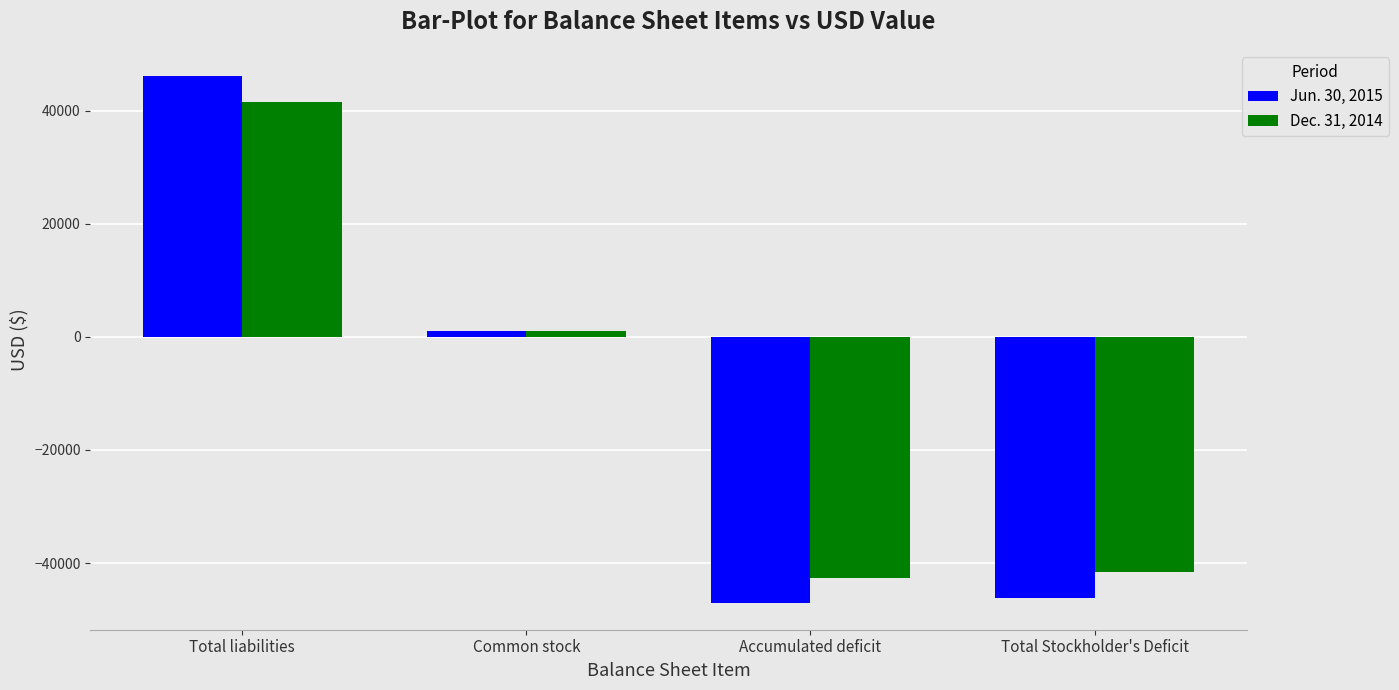

True or false: Jun. 30, 2015 has a value of -47137 at Accumulated deficit.

True